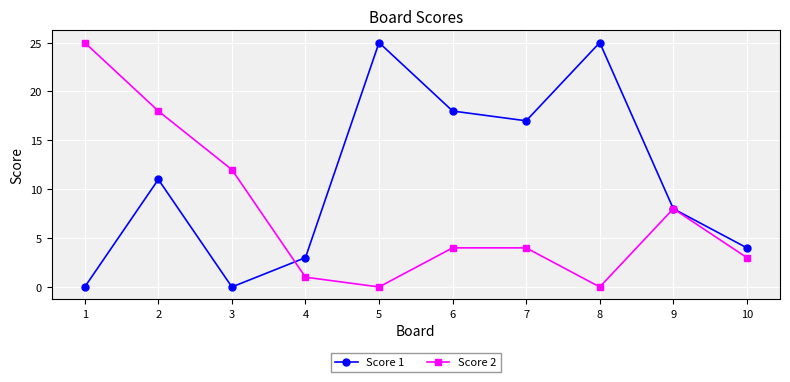

What is the maximum value for Score 1?

25